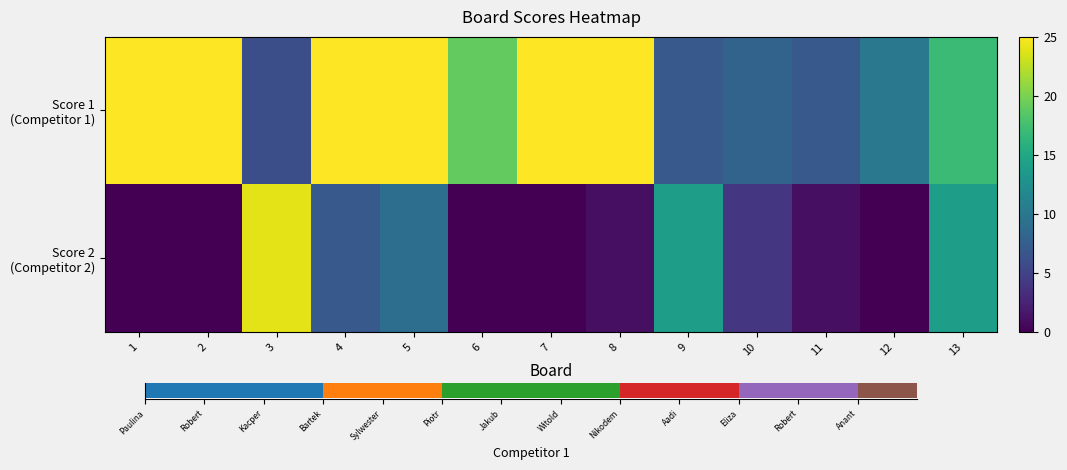

How many distinct data groups are displayed?

2